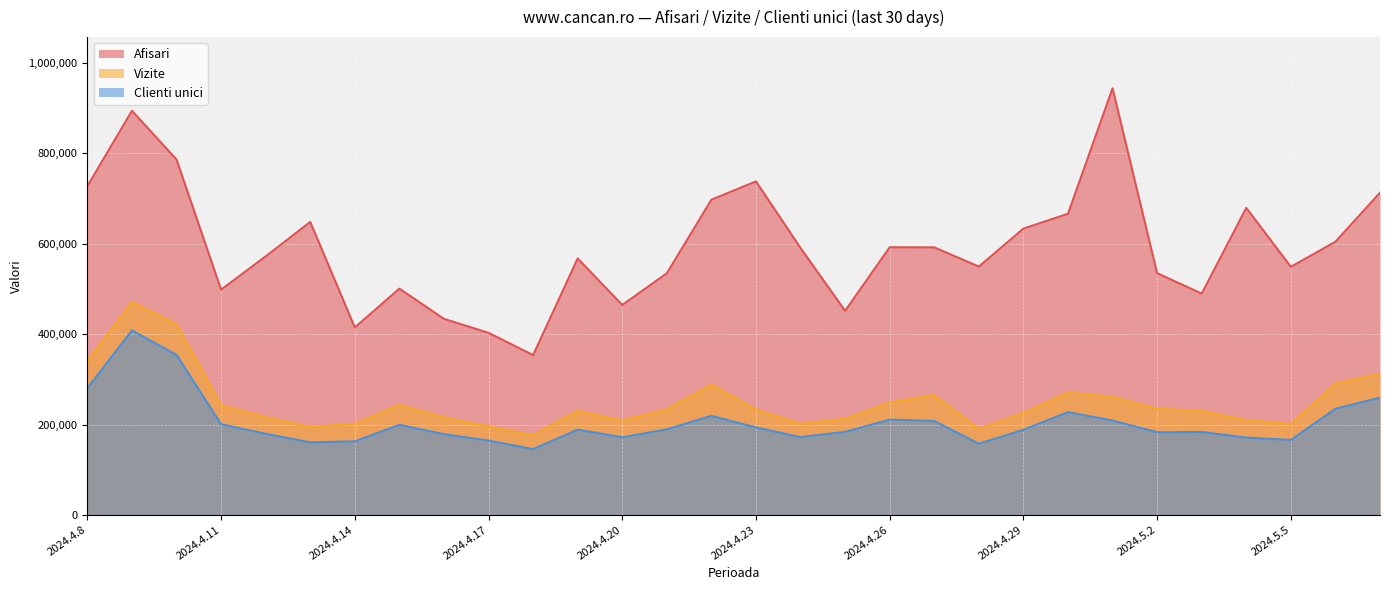

Which series has the largest total across all categories?

Afisari